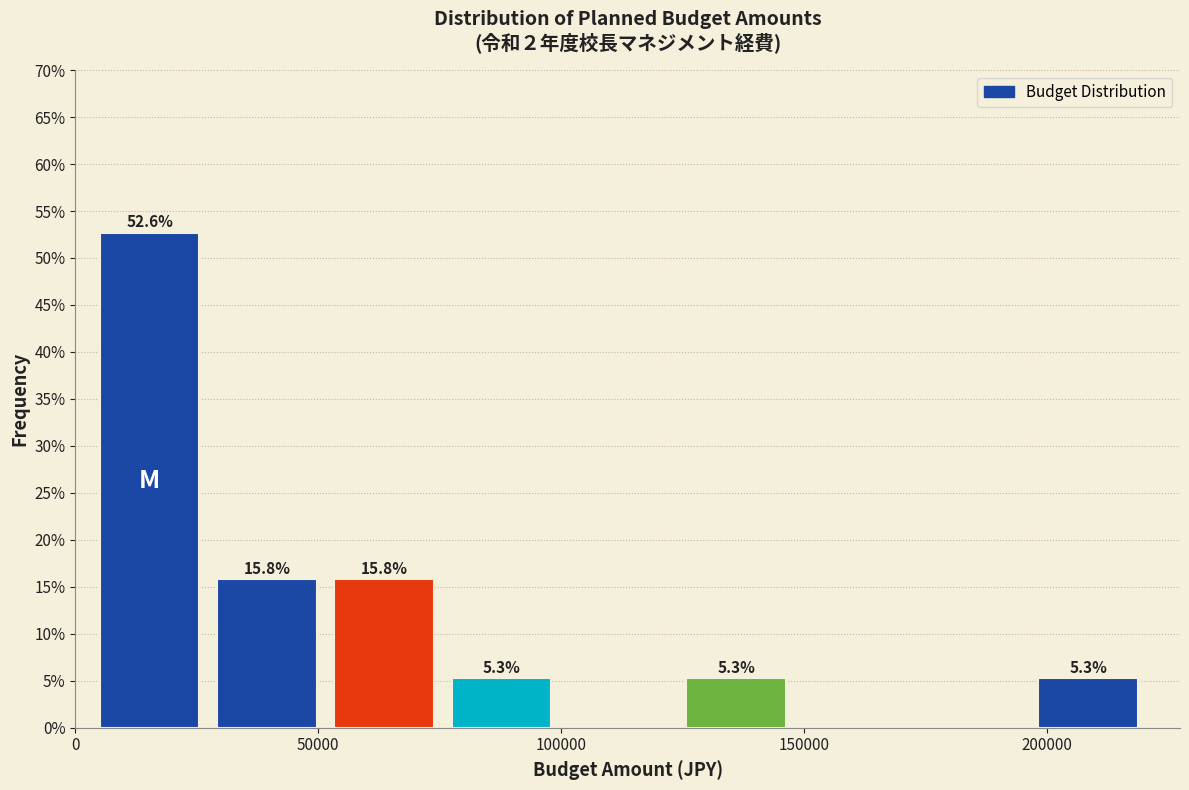

Over which range of the x-axis is the bar tallest?

5000 to 30000